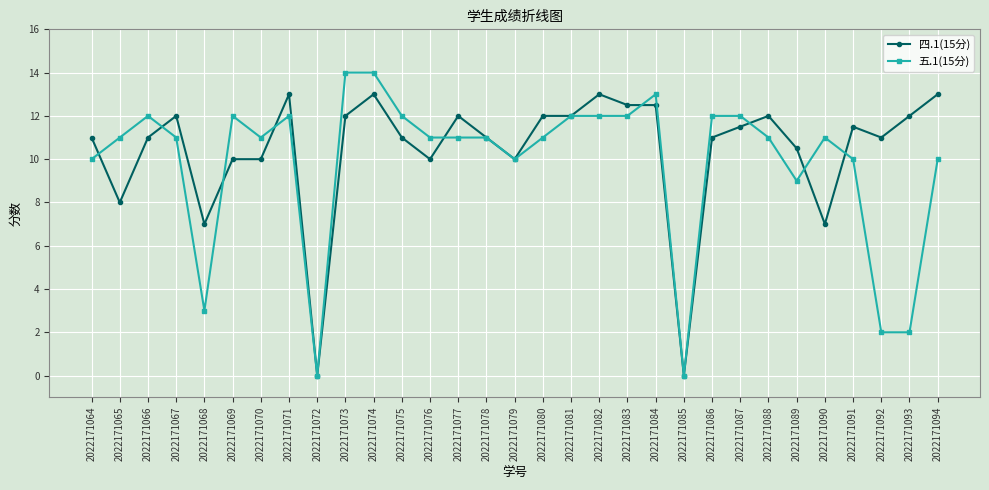

Reading left to right, extract all data points from this chart.

四.1(15分): 2022171064=11.0	2022171065=8.0	2022171066=11.0	2022171067=12.0	2022171068=7.0	2022171069=10.0	2022171070=10.0	2022171071=13.0	2022171072=0.0	2022171073=12.0	2022171074=13.0	2022171075=11.0	2022171076=10.0	2022171077=12.0	2022171078=11.0	2022171079=10.0	2022171080=12.0	2022171081=12.0	2022171082=13.0	2022171083=12.5	2022171084=12.5	2022171085=0.0	2022171086=11.0	2022171087=11.5	2022171088=12.0	2022171089=10.5	2022171090=7.0	2022171091=11.5	2022171092=11.0	2022171093=12.0	2022171094=13.0
五.1(15分): 2022171064=10.0	2022171065=11.0	2022171066=12.0	2022171067=11.0	2022171068=3.0	2022171069=12.0	2022171070=11.0	2022171071=12.0	2022171072=0.0	2022171073=14.0	2022171074=14.0	2022171075=12.0	2022171076=11.0	2022171077=11.0	2022171078=11.0	2022171079=10.0	2022171080=11.0	2022171081=12.0	2022171082=12.0	2022171083=12.0	2022171084=13.0	2022171085=0.0	2022171086=12.0	2022171087=12.0	2022171088=11.0	2022171089=9.0	2022171090=11.0	2022171091=10.0	2022171092=2.0	2022171093=2.0	2022171094=10.0